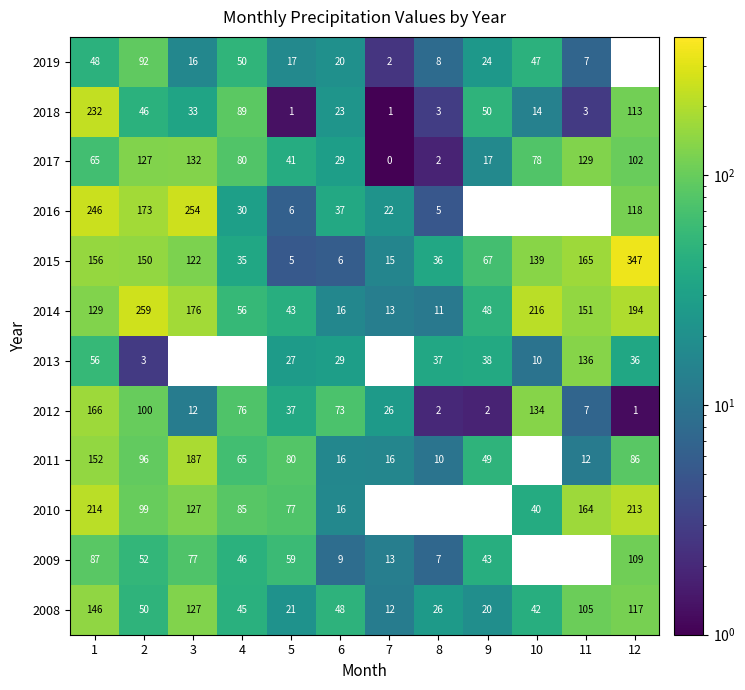

At 2, list the series in order from largest to smallest.

2014, 2016, 2015, 2017, 2012, 2010, 2011, 2019, 2009, 2008, 2018, 2013